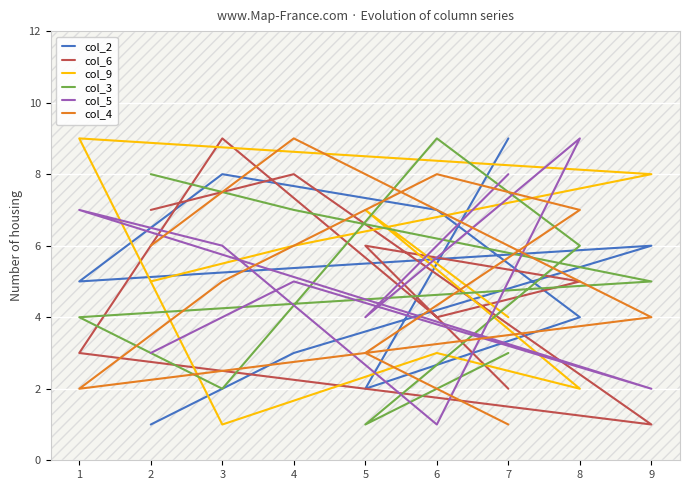

What are all the series names shown in the legend?

col_2, col_6, col_9, col_3, col_5, col_4